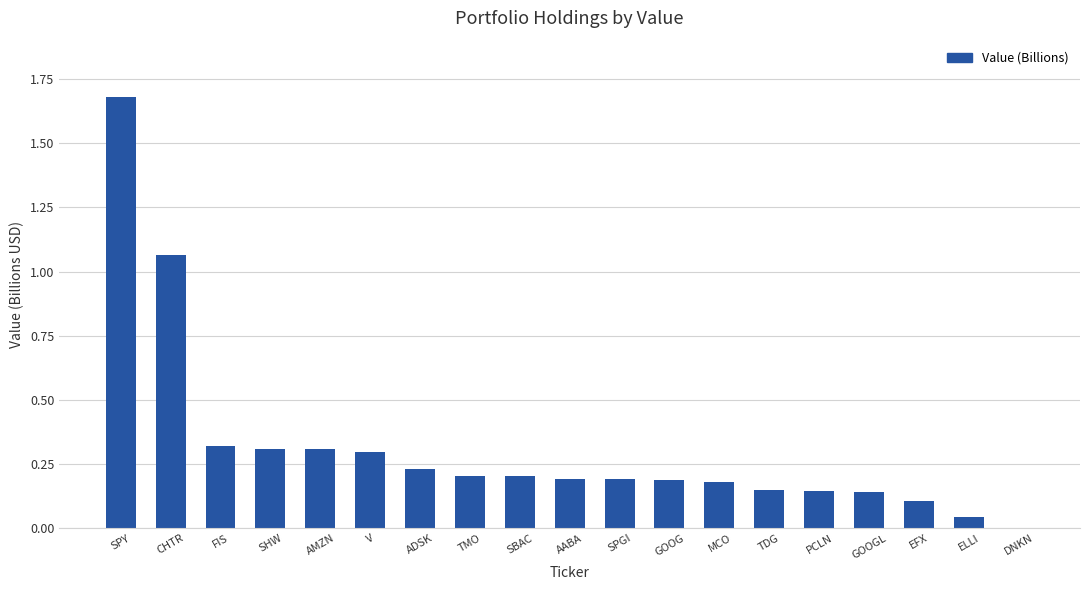

Is it true that the value at ELLI is 0.0?

True